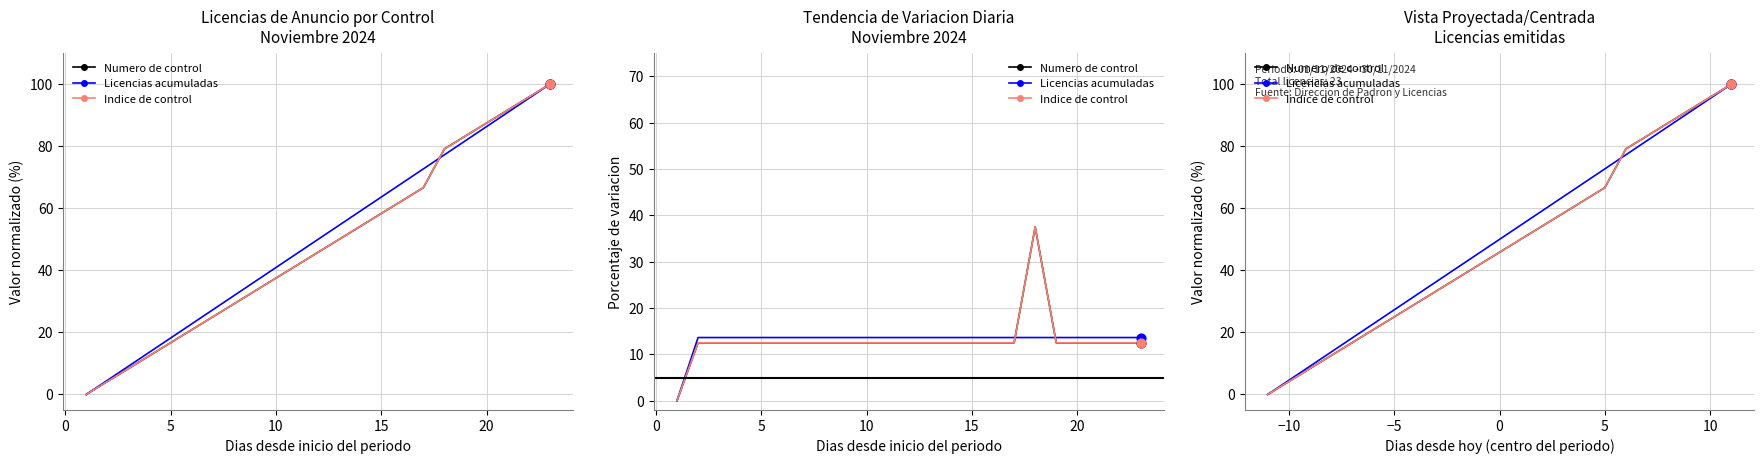

What are all the series names shown in the legend?

Numero de control, Licencias acumuladas, Indice de control